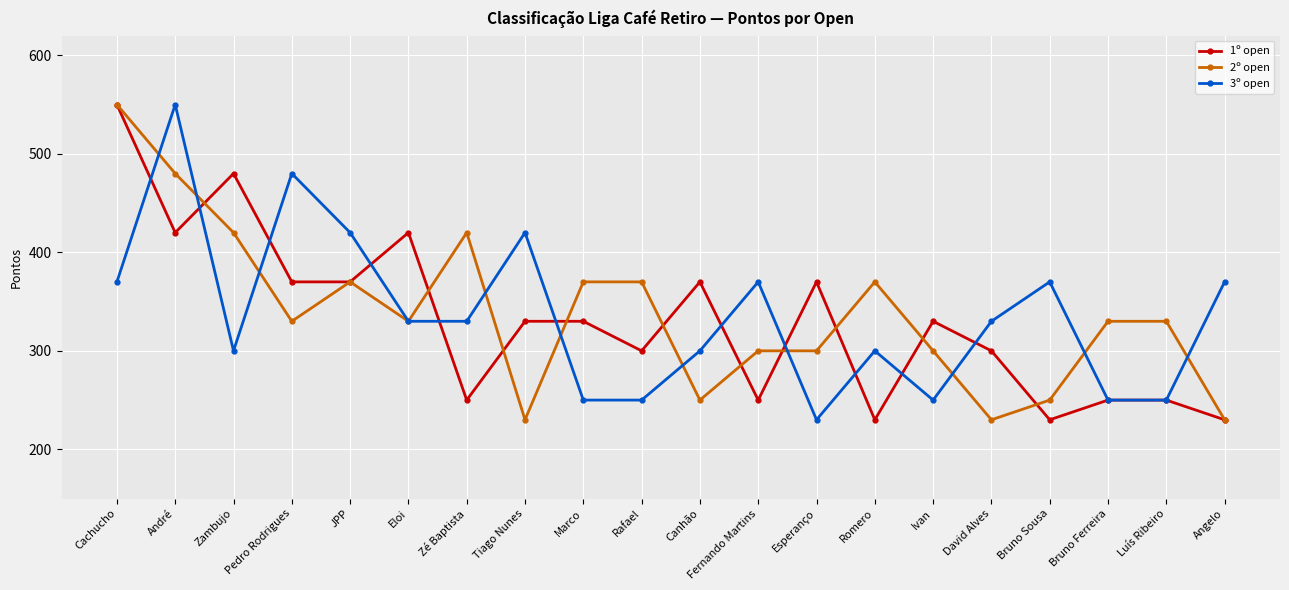

Reading left to right, extract all data points from this chart.

1º open: 550	420	480	370	370	420	250	330	330	300	370	250	370	230	330	300	230	250	250	230
2º open: 550	480	420	330	370	330	420	230	370	370	250	300	300	370	300	230	250	330	330	230
3º open: 370	550	300	480	420	330	330	420	250	250	300	370	230	300	250	330	370	250	250	370